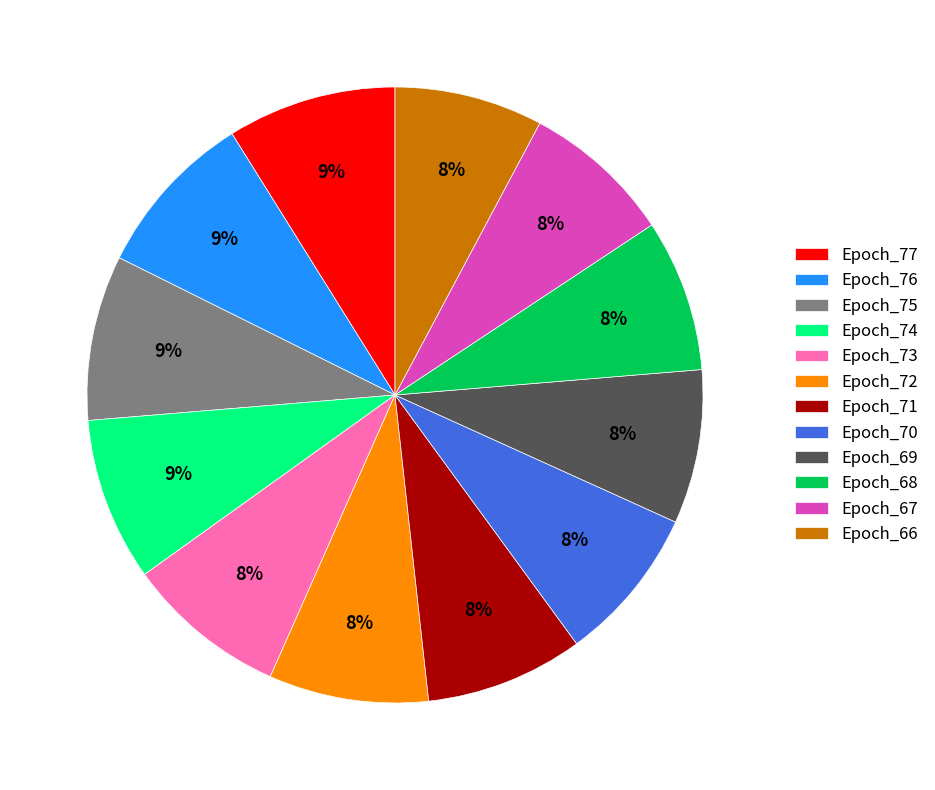

Is there any slice that represents more than half of the pie?

No